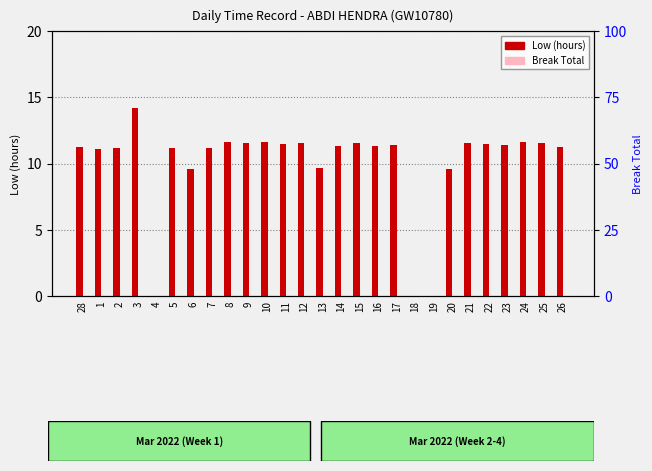

What is the label of the 11th bar from the right?

16